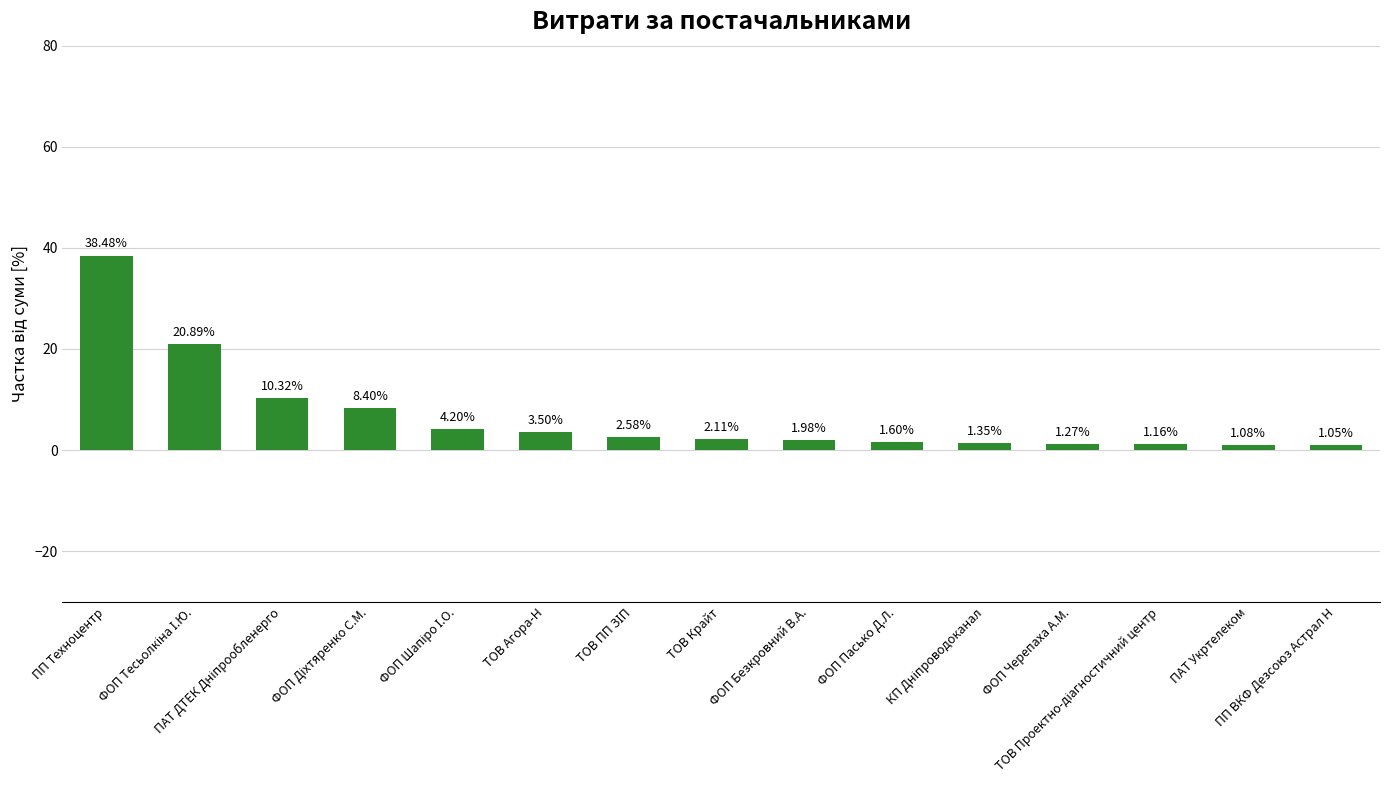

What is the average value?

6.7